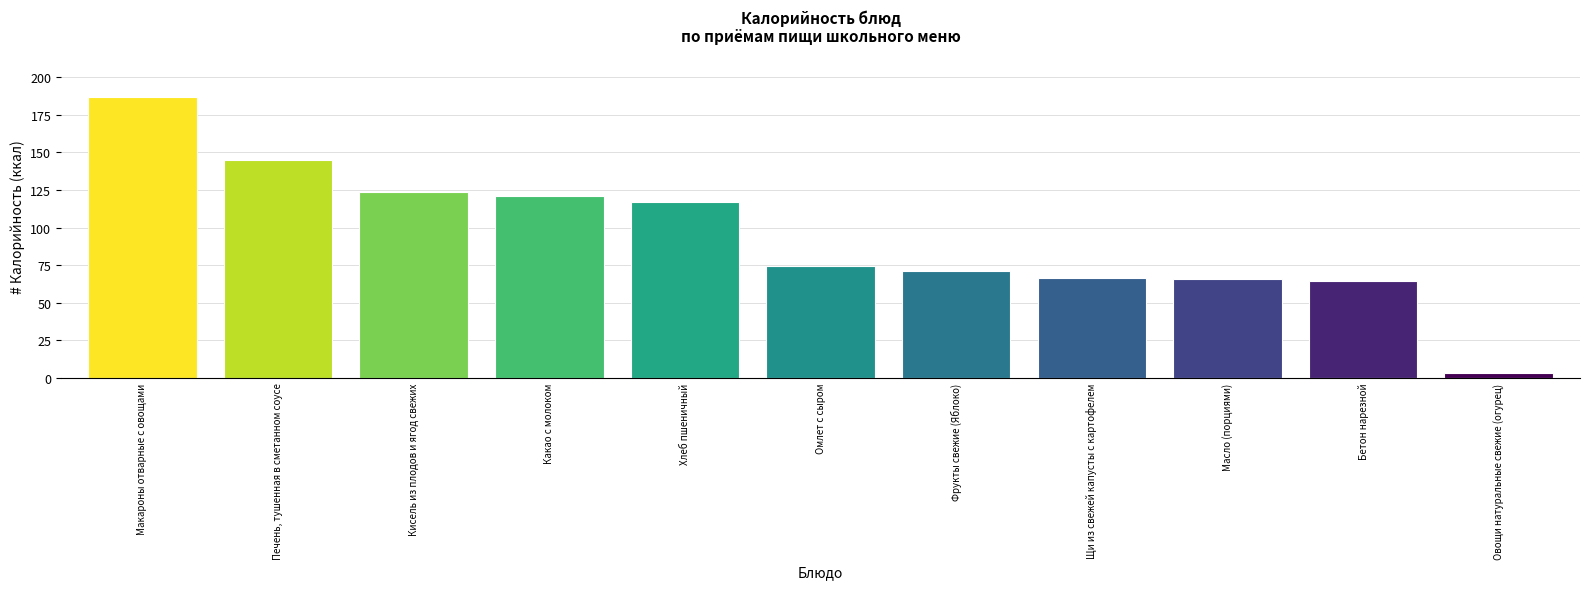

Does the chart contain any negative values?

No